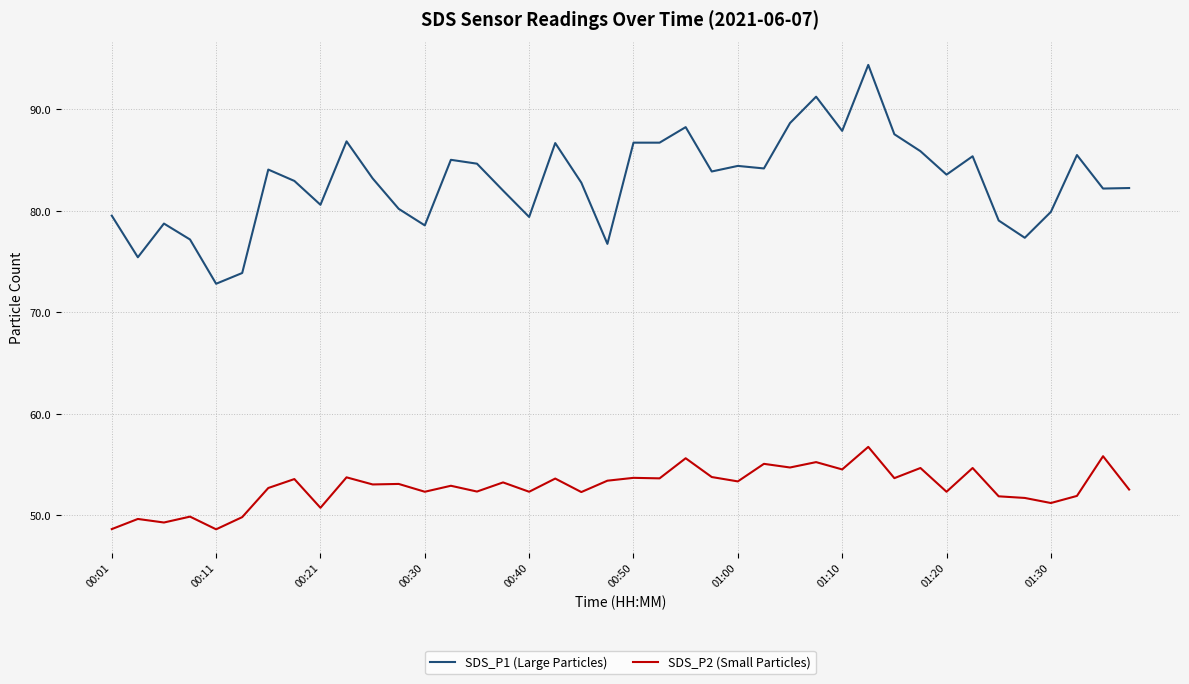

True or false: SDS_P1 (Large Particles) and SDS_P2 (Small Particles) cross at least once.

False